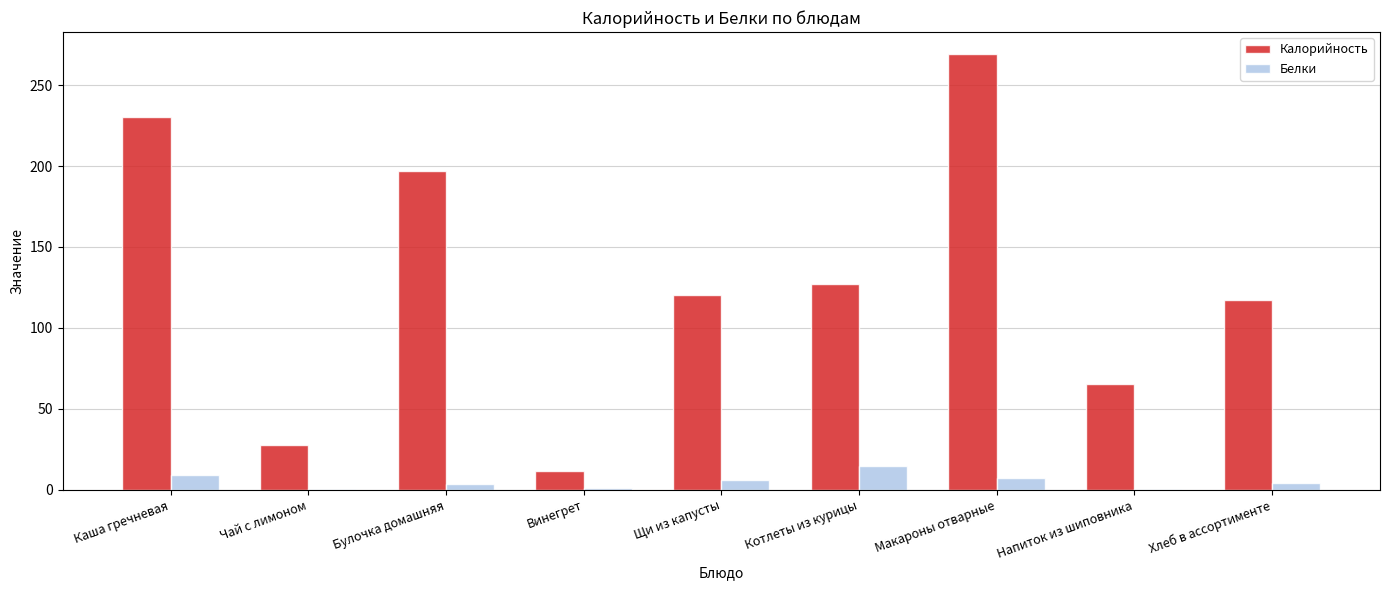

Are the bars horizontal?

No